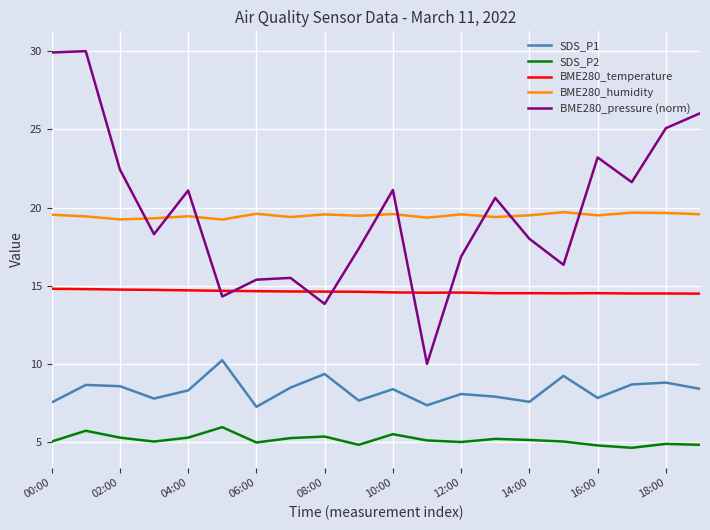

Which series has the widest spread of values?

BME280_pressure (norm)